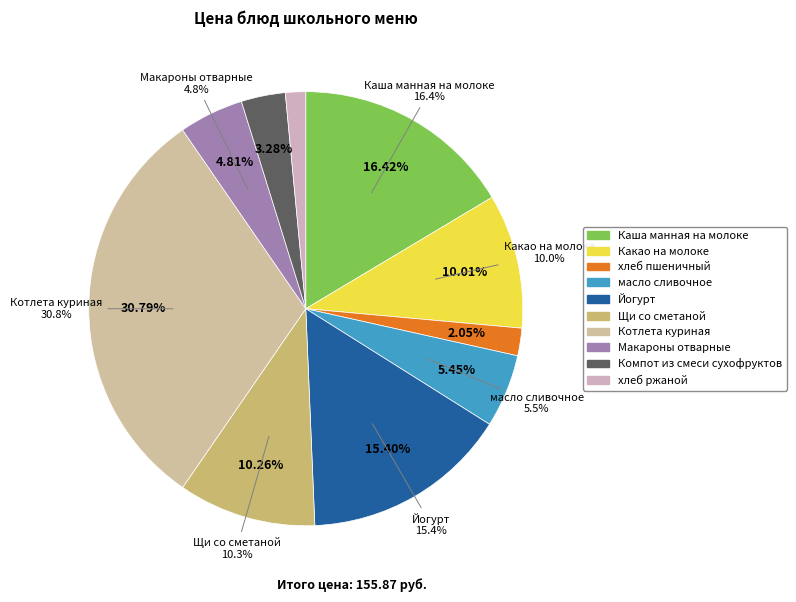

What is the total percentage of Йогурт and Компот из смеси сухофруктов?

18.7%